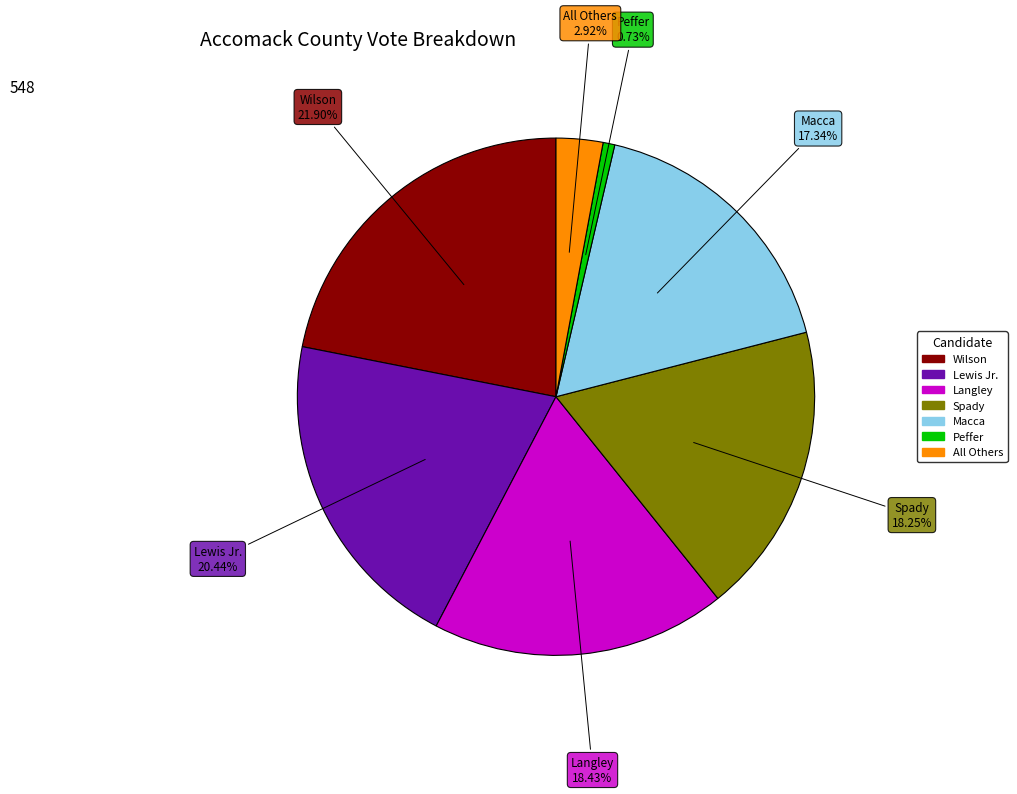

Does any single category account for the majority?

No